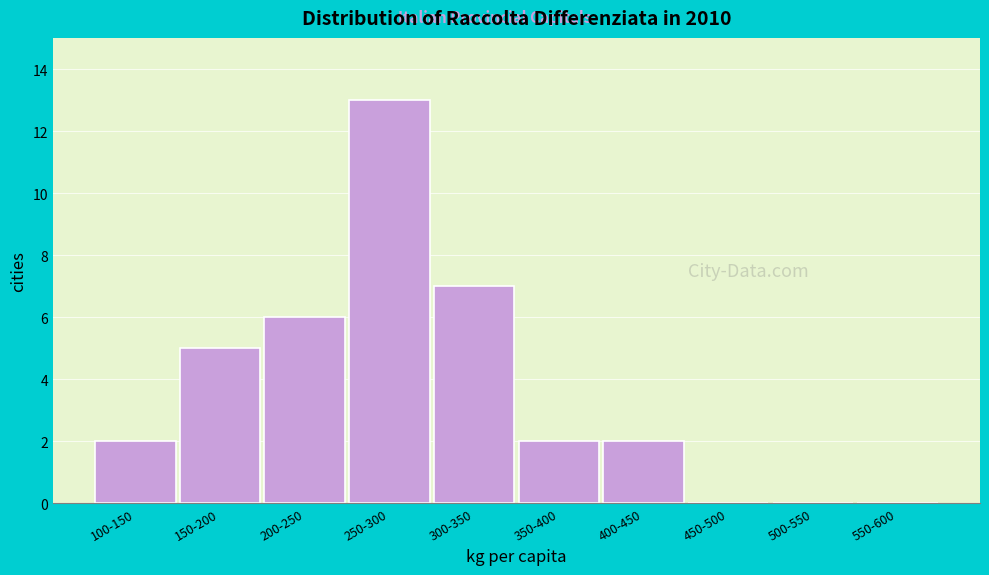

Reading left to right, what are all the values shown in this chart?

100-150=2	150-200=5	200-250=6	250-300=13	300-350=7	350-400=2	400-450=2	450-500=0	500-550=0	550-600=0